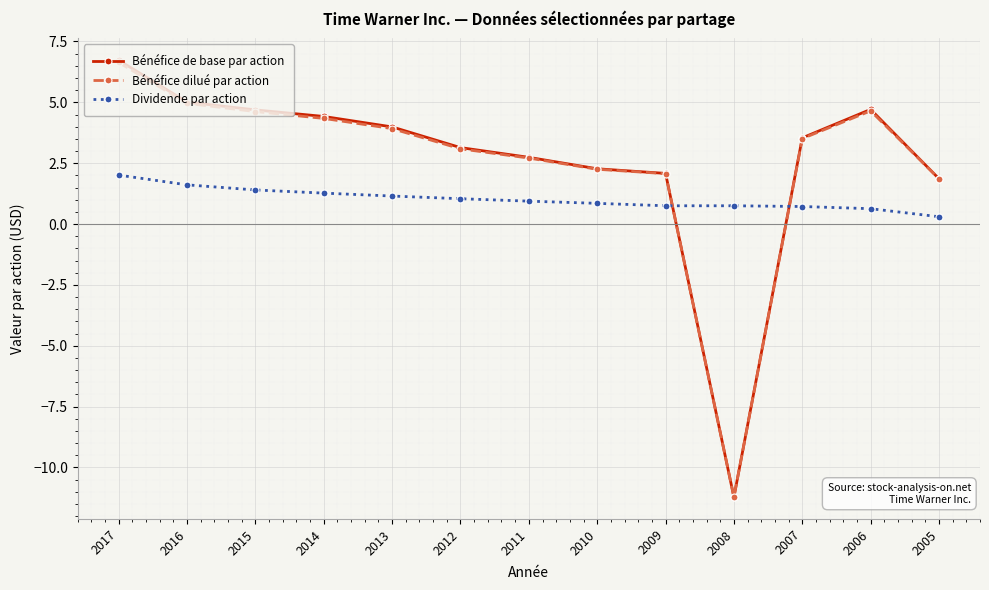

Is it true that Bénéfice dilué par action equals 2.2 at 2010?

True